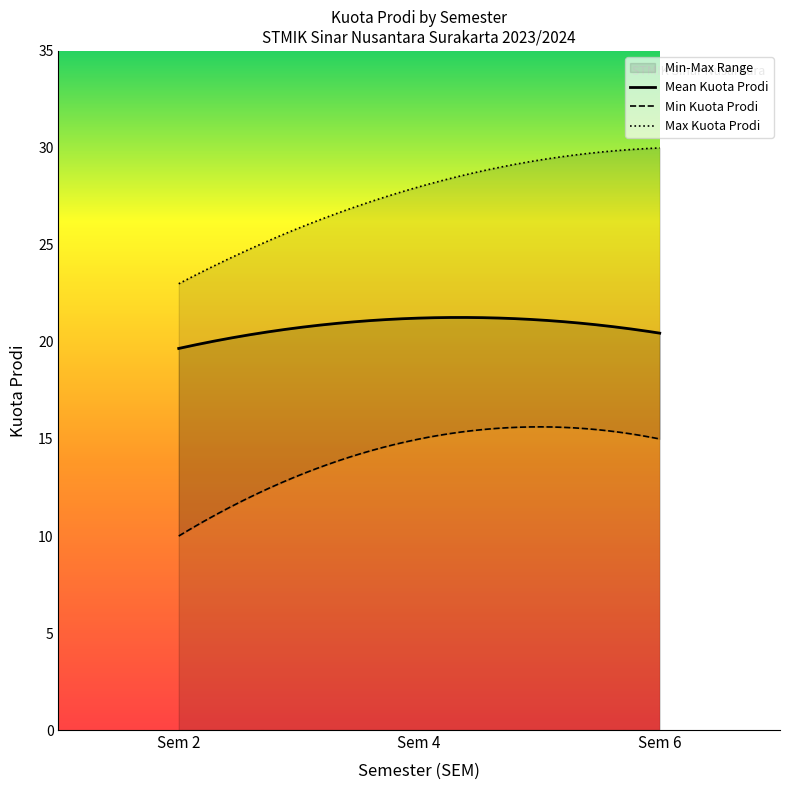

What is the lowest value of the Mean Kuota Prodi series?

19.7